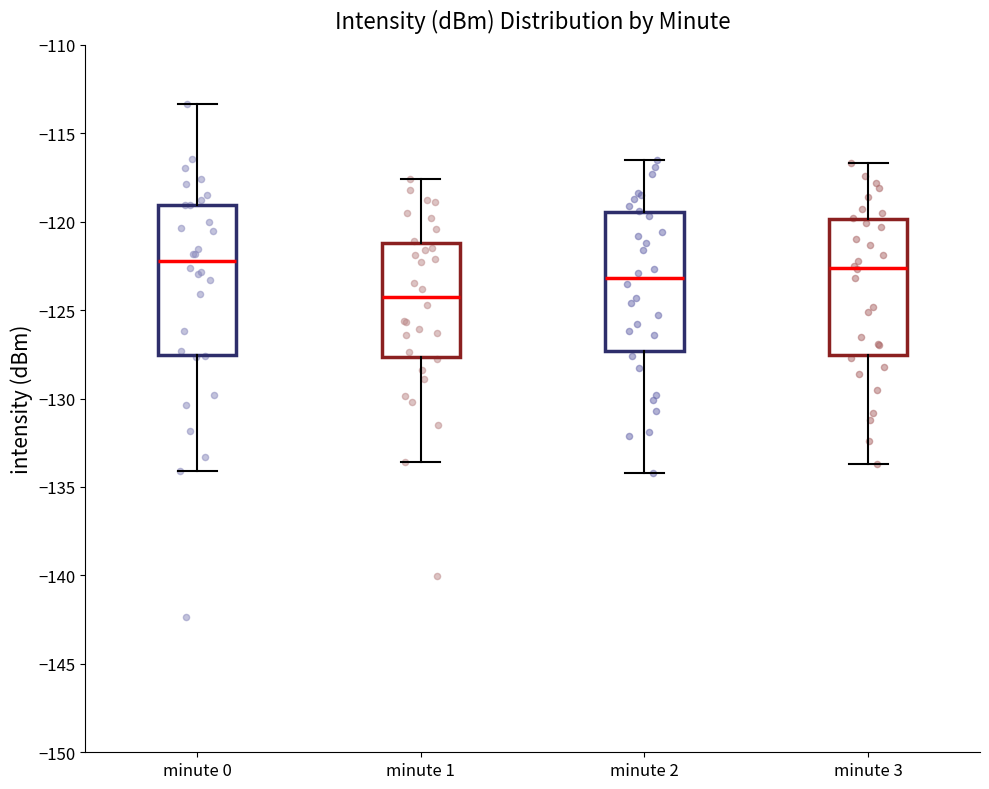

Where is the upper edge of the box for minute 2 on the y-axis? The values are not printed on the chart, so give them approximately, as read against the axis.

-119.5